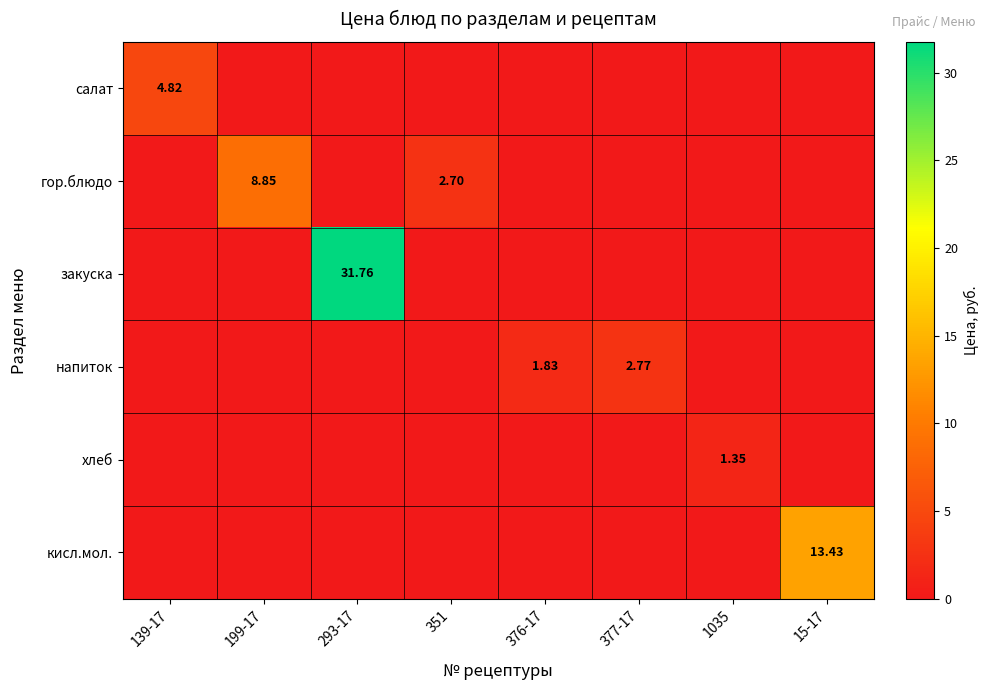

Is it true that салат equals -2.2 at 351?

False